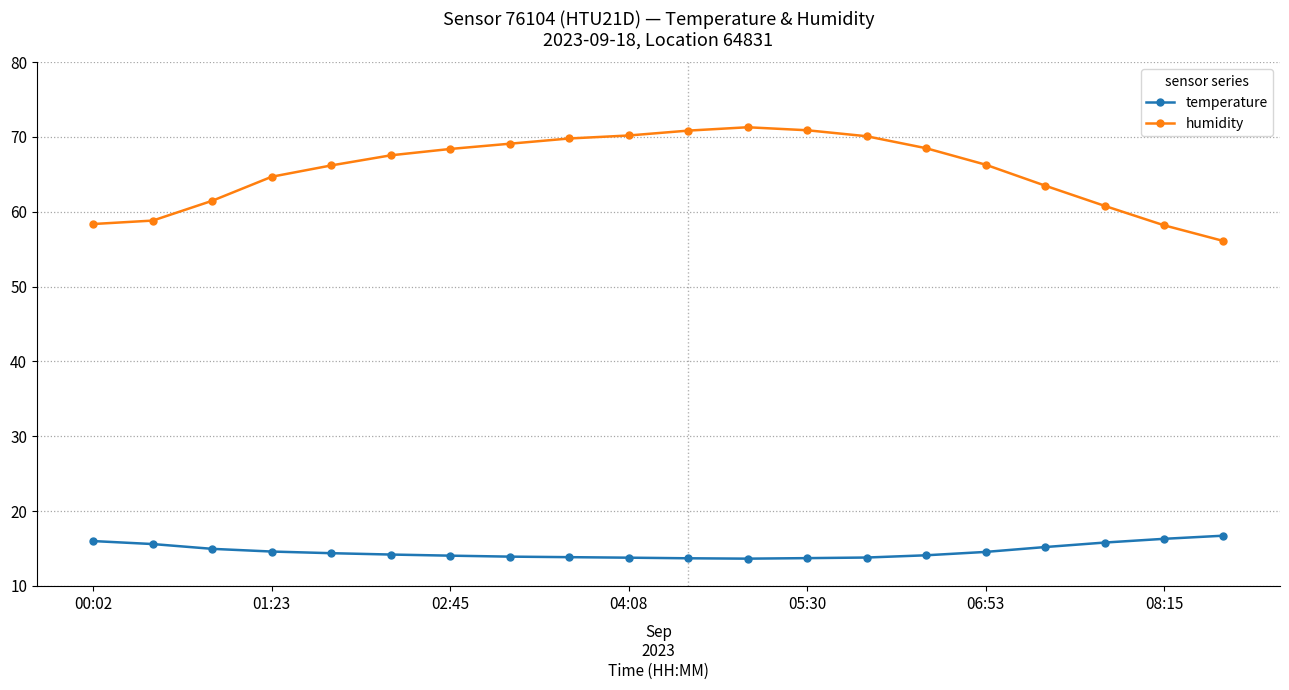

What is the value of the humidity point at the 1st from the left?

58.4